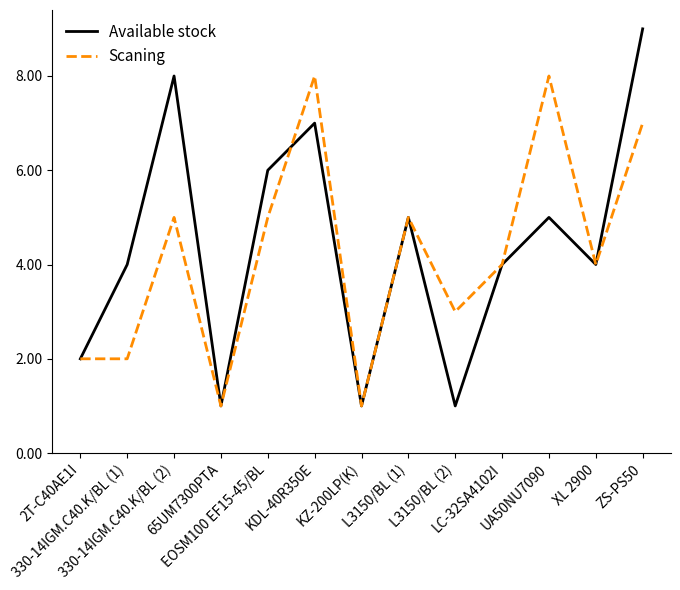

List the series in order of their peak value, highest first.

Available stock, Scaning